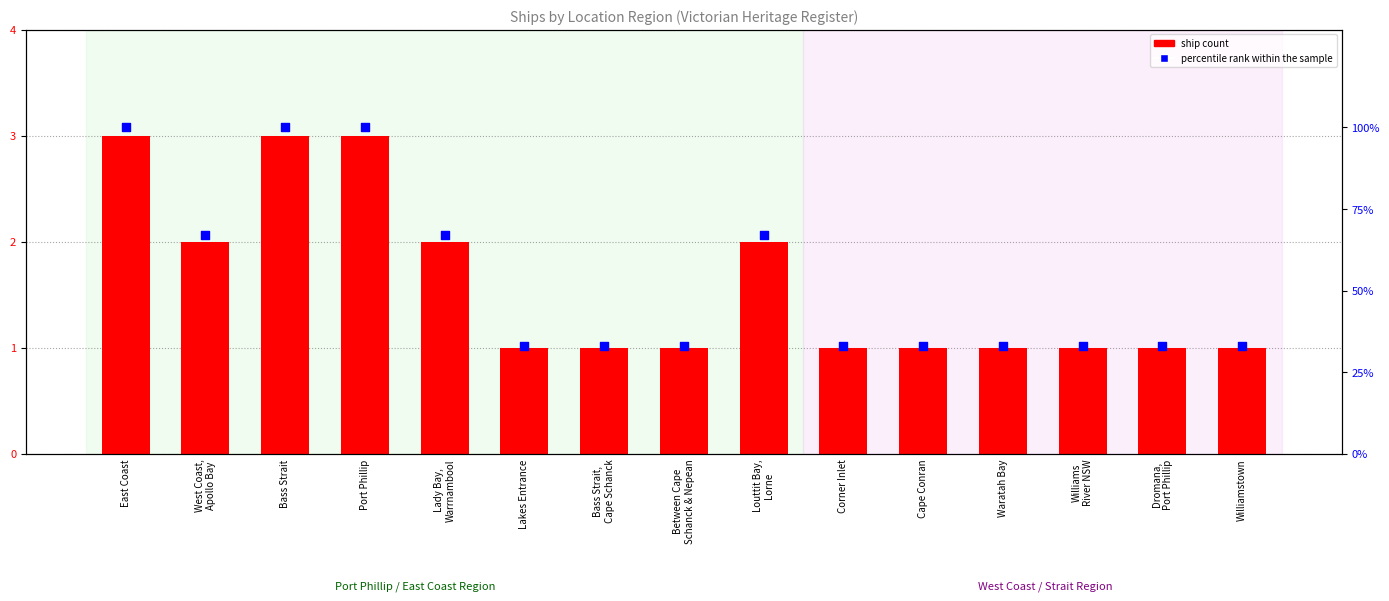

Is the value of ship count at Waratah Bay greater than the value of percentile rank within the sample at Cape Conran?

No